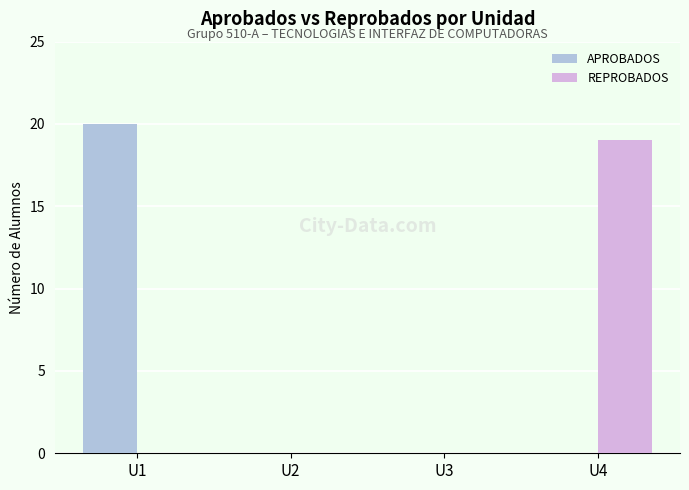

Count the number of categories in the chart.

4